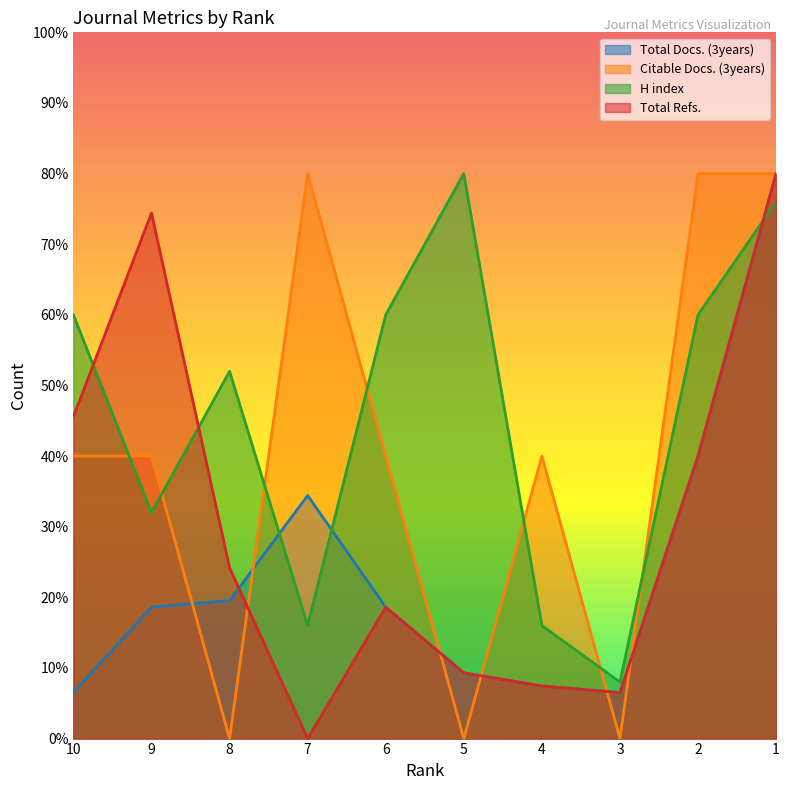

How many distinct data groups are displayed?

4